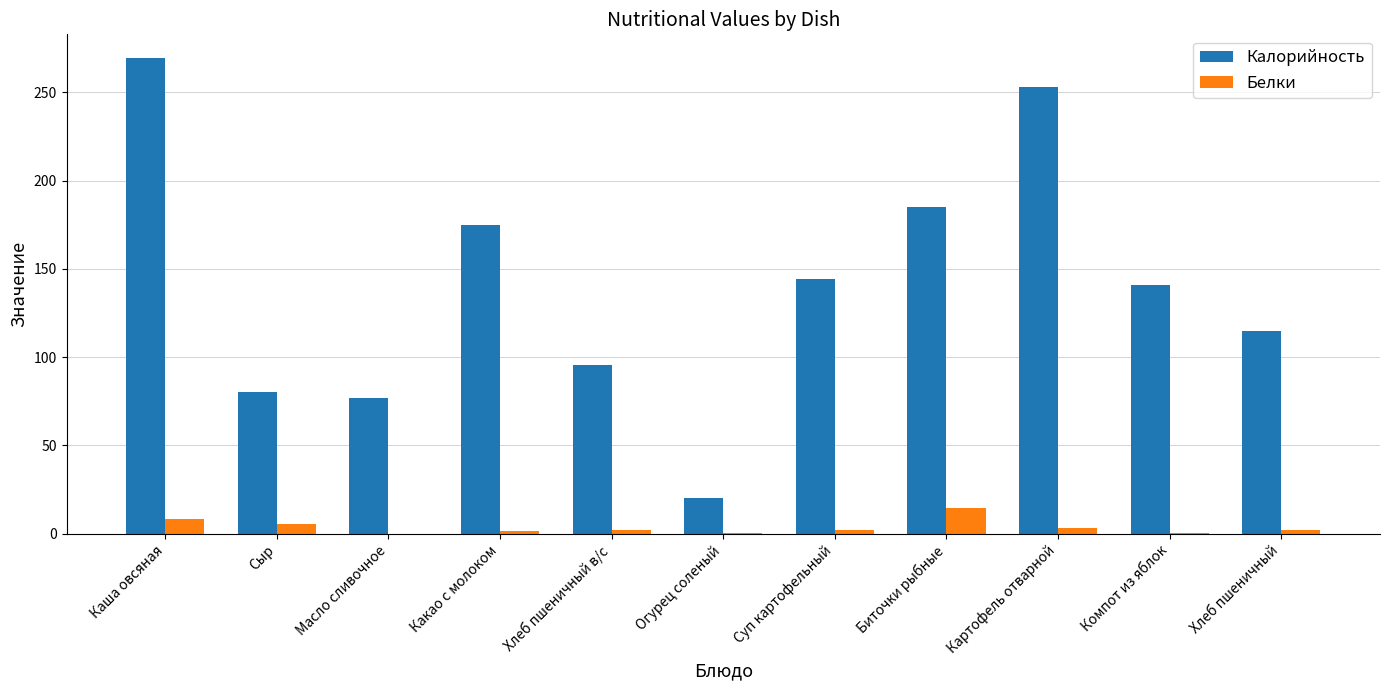

What is the approximate value of Белки at Биточки рыбные?

14.8